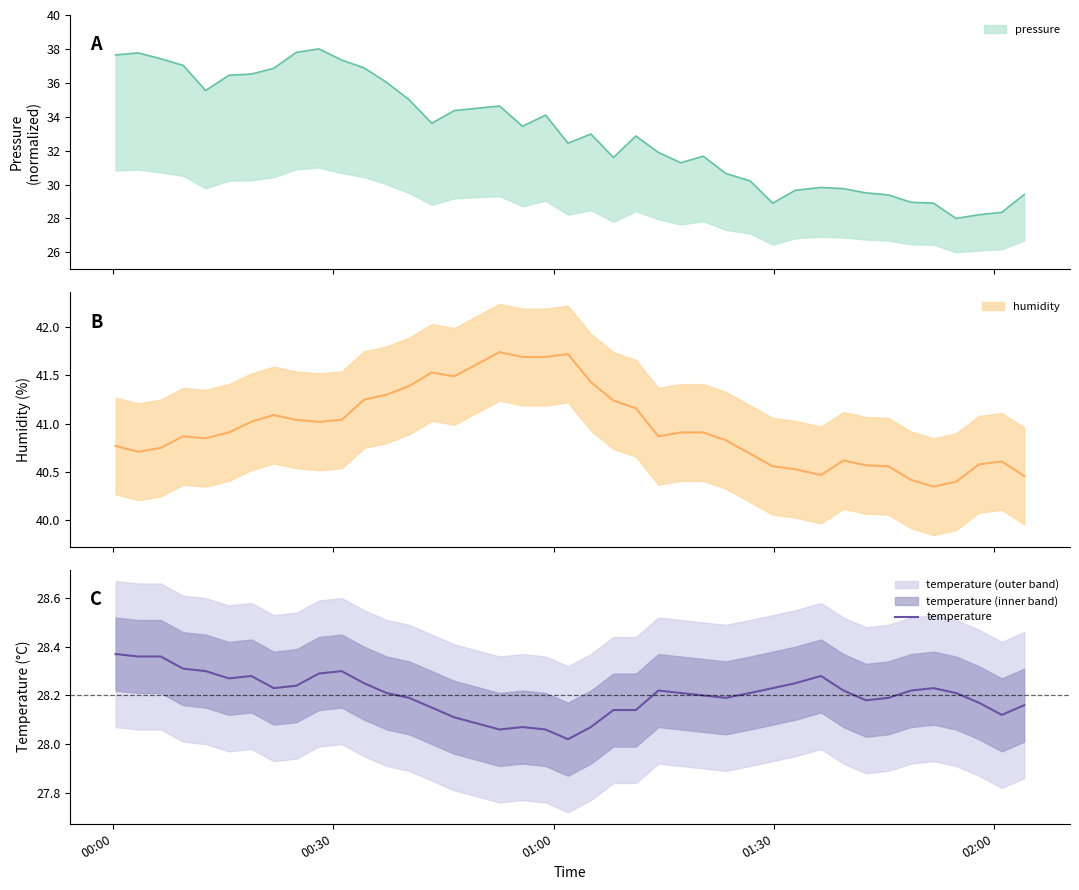

Does the chart display data point markers on the line(s)?

No